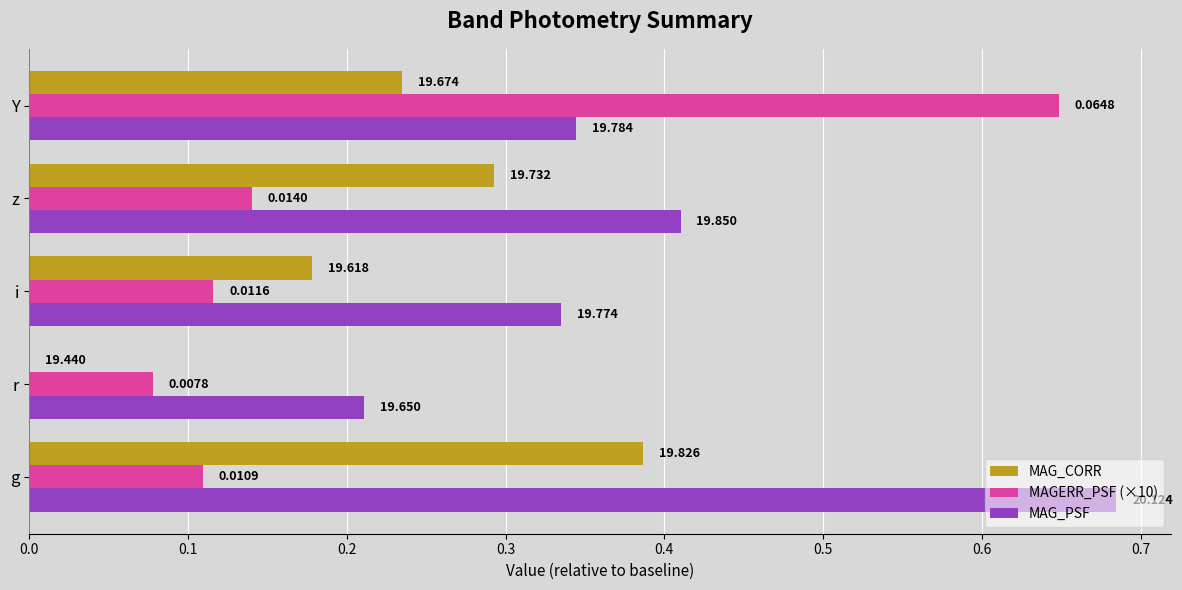

What are all the series names shown in the legend?

MAG_CORR, MAGERR_PSF (×10), MAG_PSF